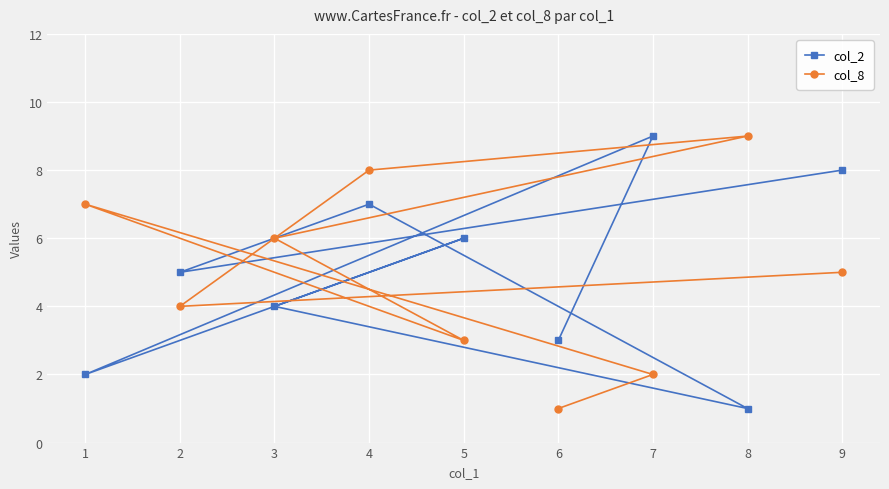

True or false: col_2 has a value of 11 at 9.

False